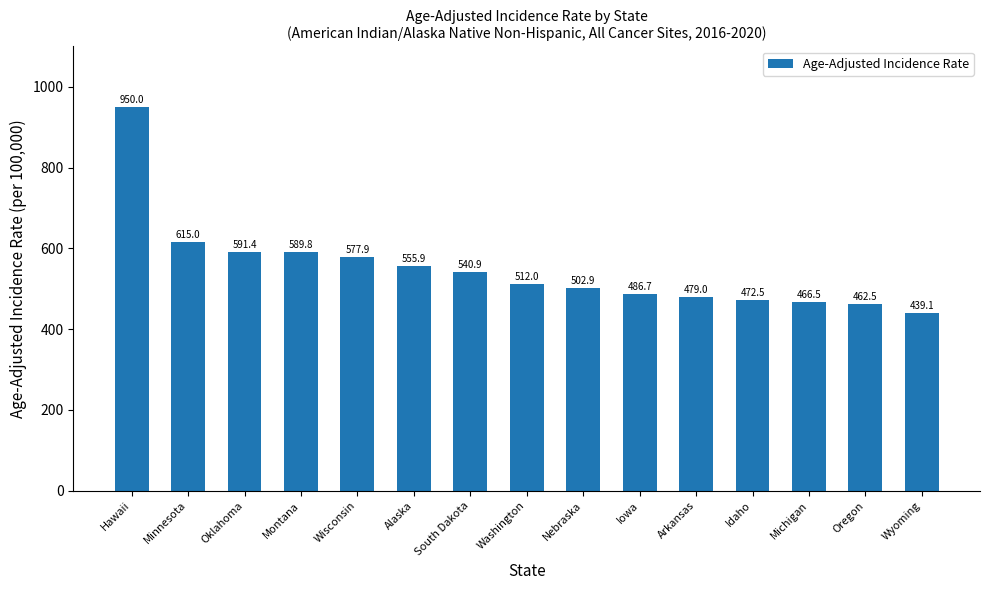

True or false: the data shows 502.9 at Nebraska.

True